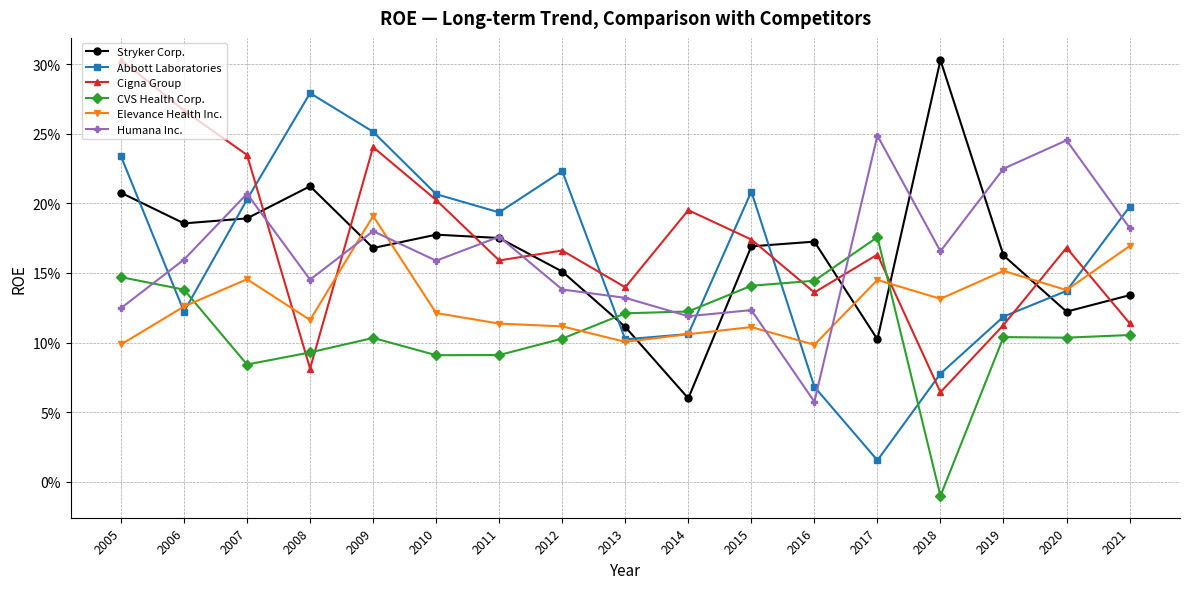

True or false: Humana Inc. has a value of 0.2 at 2007.

True